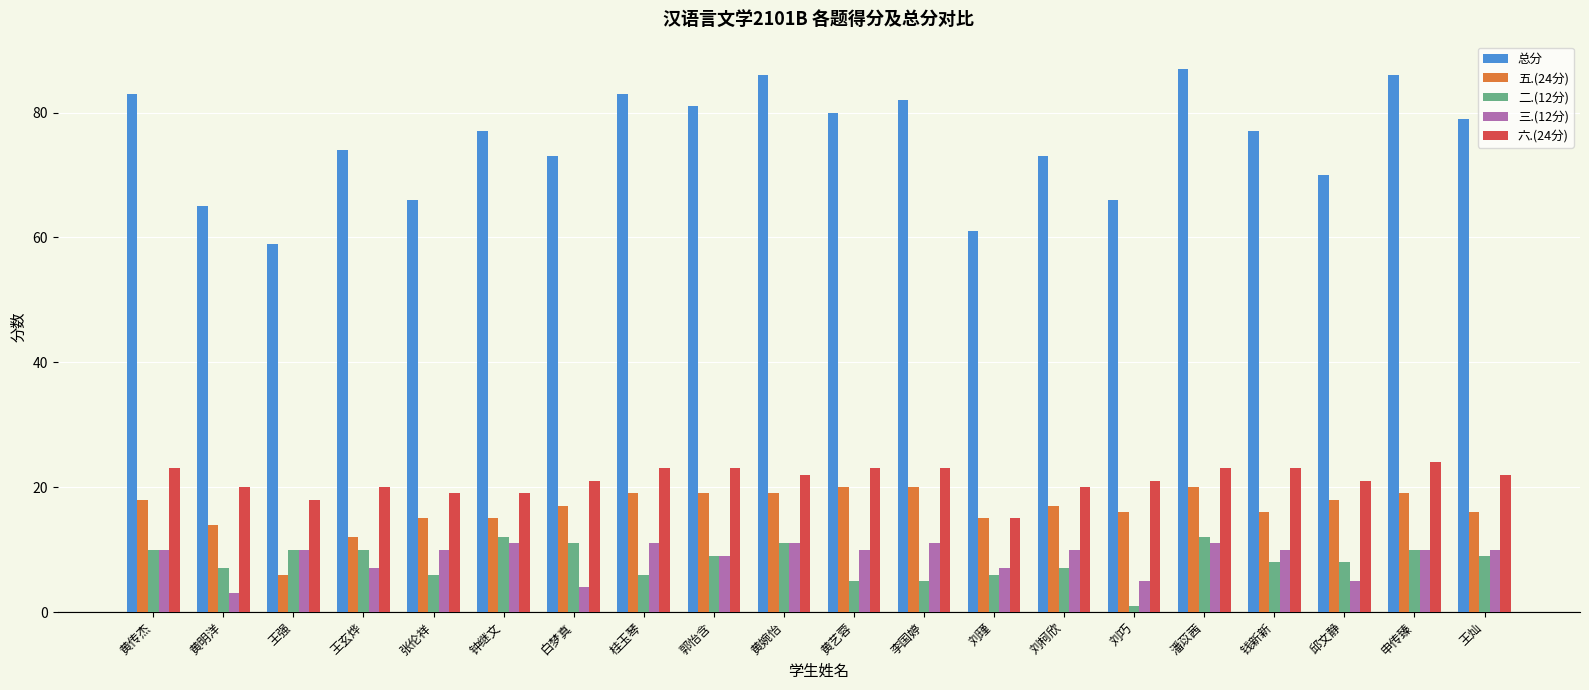

What is the label of the 14th bar from the left?

刘柯欣